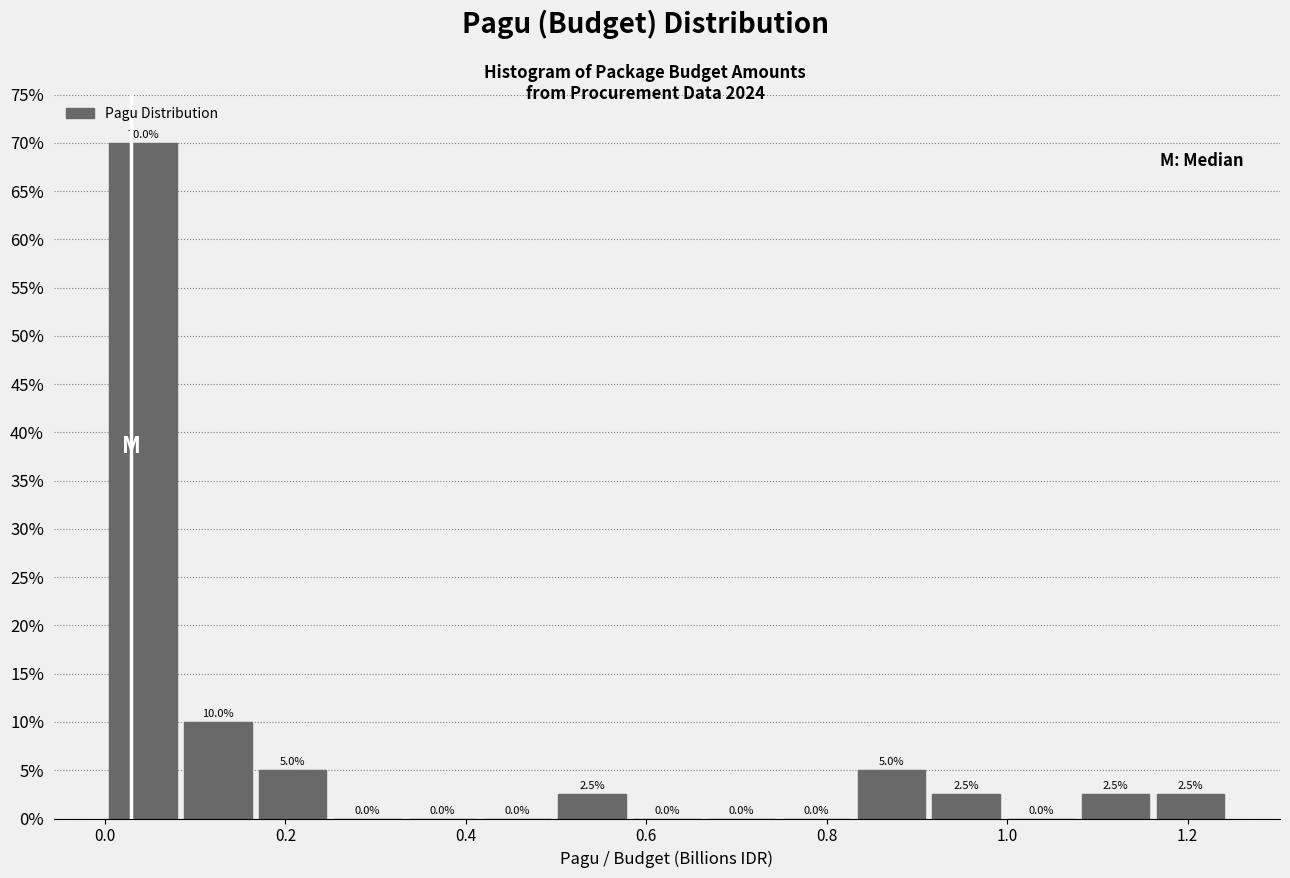

Reading left to right, list every bar in this chart as the range it spans on the x-axis followed by its height. The bar edges are not printed on the chart, so give them approximately, as read against the axis.

0.00 to 0.08: 70.0
0.08 to 0.16: 10.0
0.16 to 0.24: 5.0
0.24 to 0.34: 0.0
0.34 to 0.42: 0.0
0.42 to 0.50: 0.0
0.50 to 0.58: 2.5
0.58 to 0.66: 0.0
0.66 to 0.74: 0.0
0.74 to 0.84: 0.0
0.84 to 0.92: 5.0
0.92 to 1.00: 2.5
1.00 to 1.08: 0.0
1.08 to 1.16: 2.5
1.16 to 1.24: 2.5